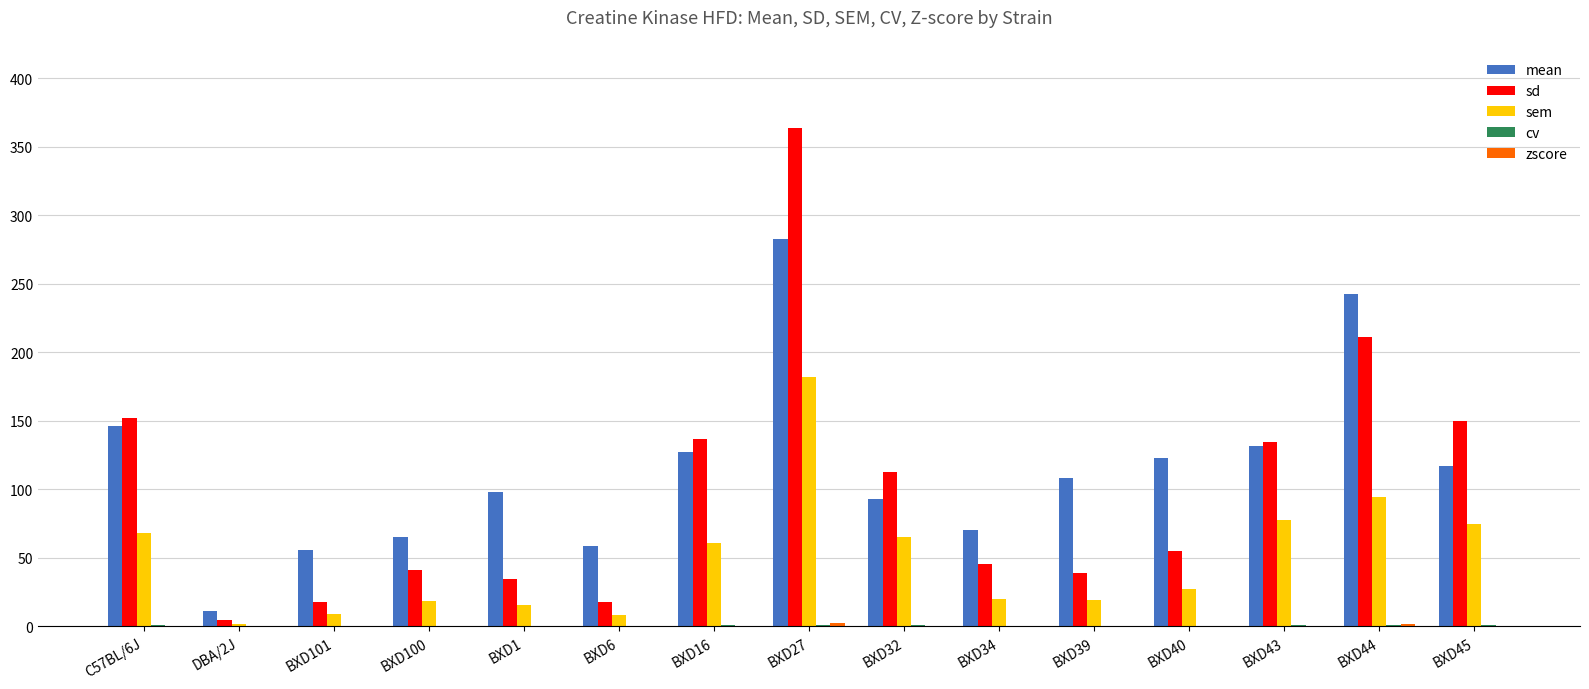

At which category is the sum across all series the highest?

BXD27